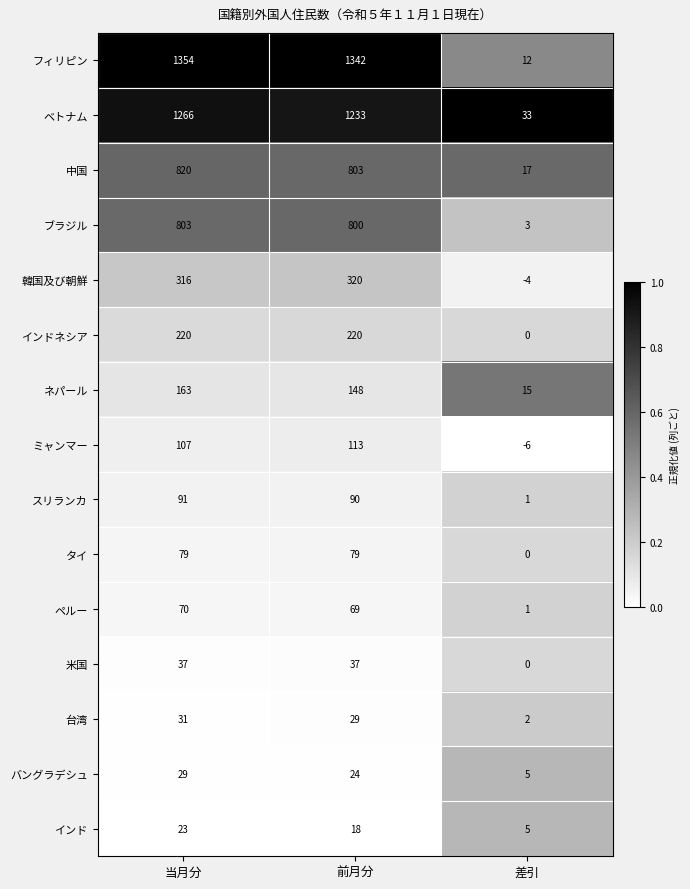

Where is ミャンマー nearest to the value 53?

当月分